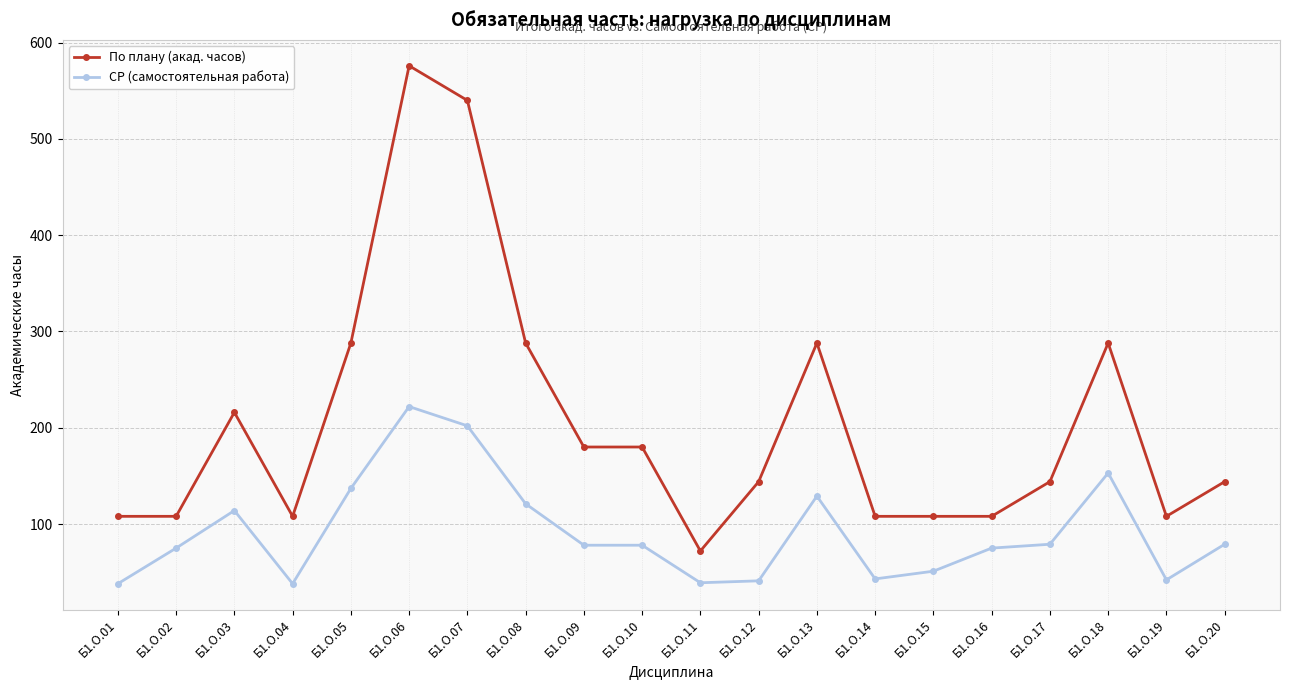

True or false: СР (самостоятельная работа) and По плану (акад. часов) intersect in this chart.

False